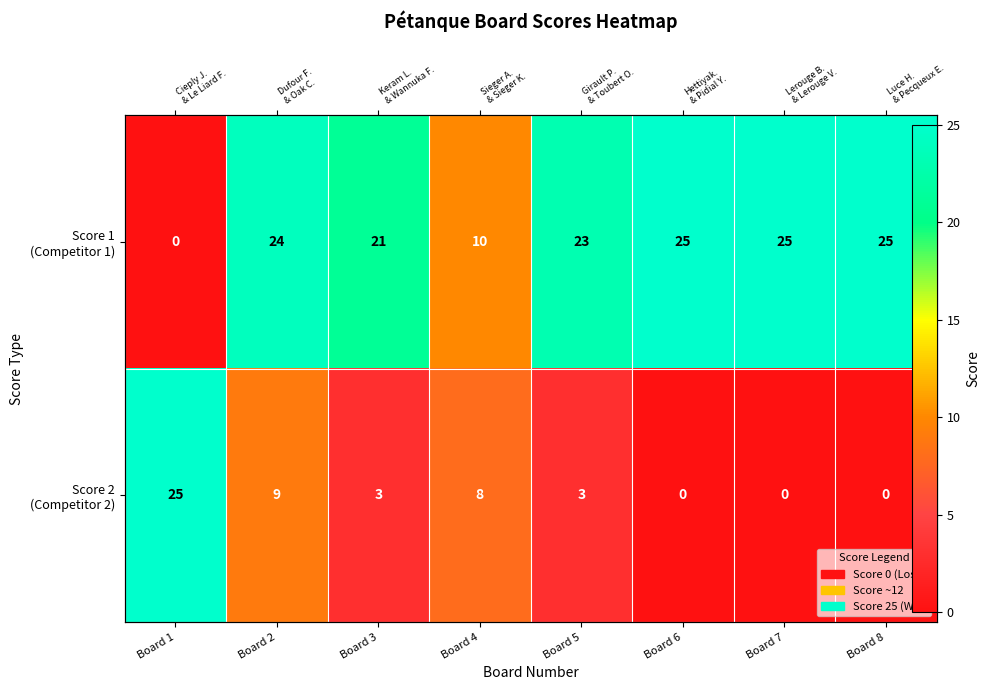

What is the difference between the maximum and minimum values in the Score 1 (Competitor 1) series?

25